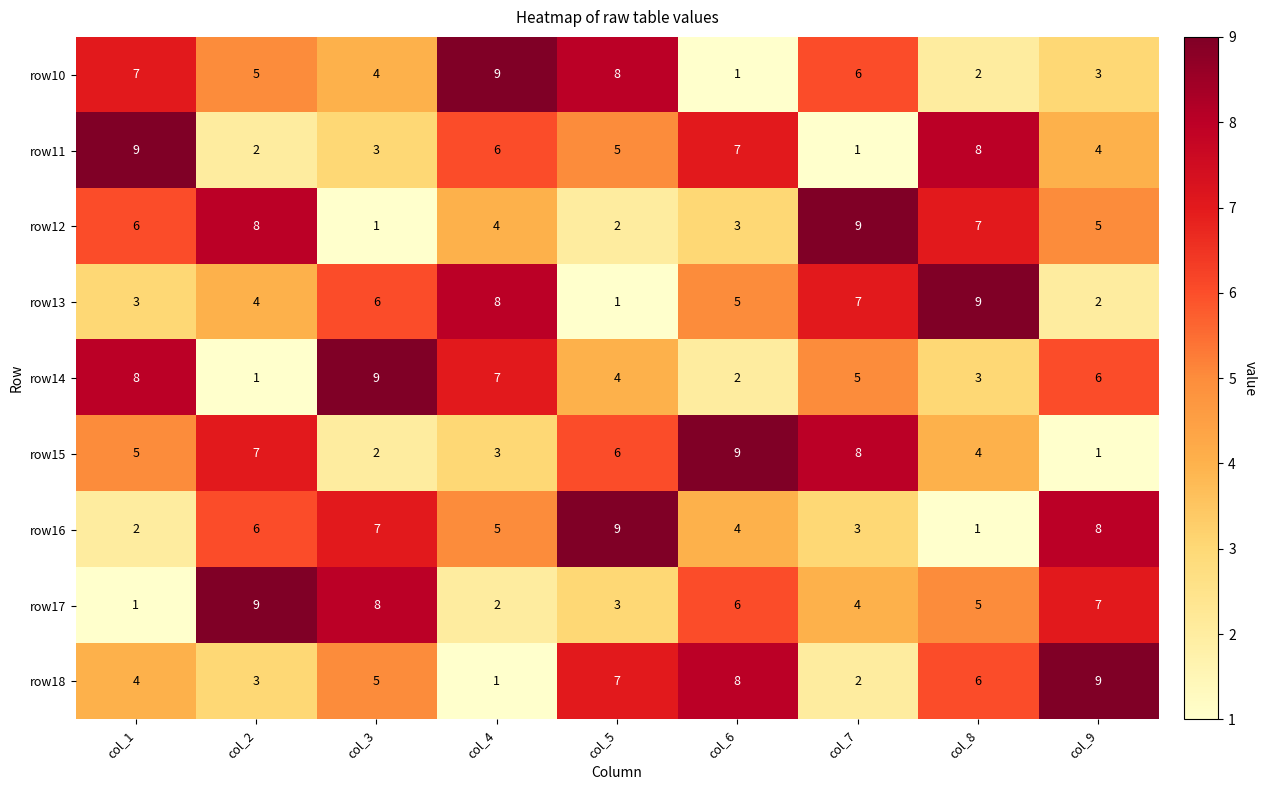

Is it true that row11 equals 5 at col_5?

True